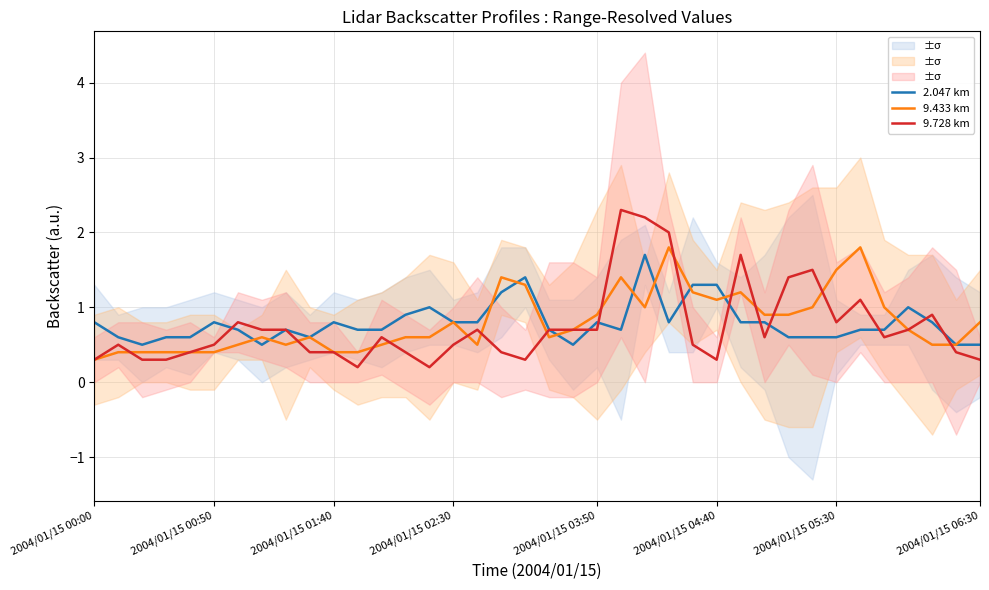

What is the highest value of the 2.047 km series?

1.7